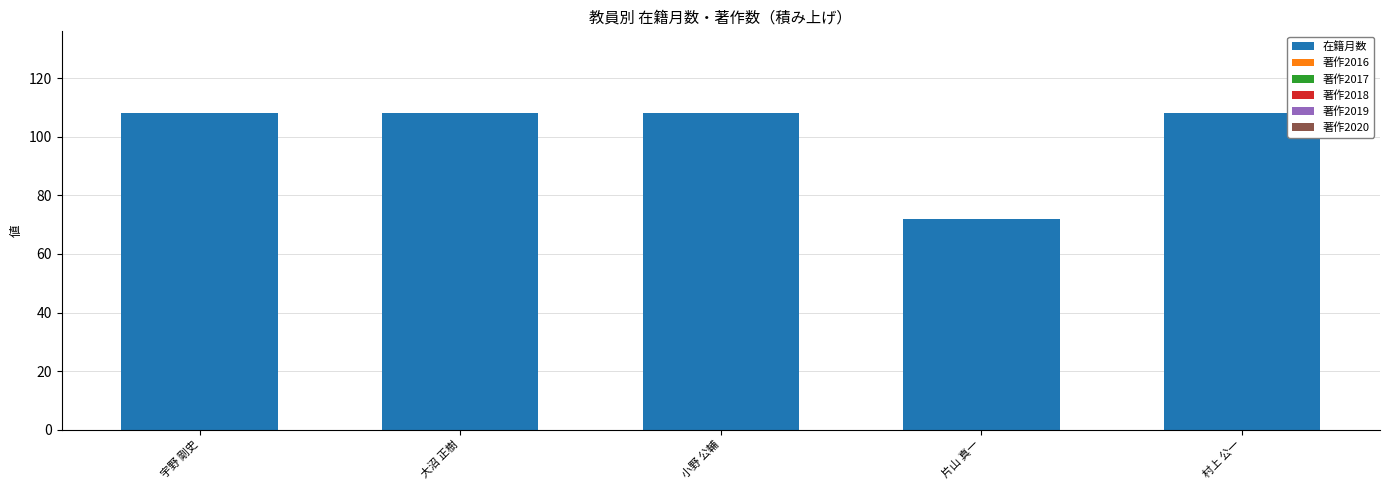

Does the chart contain any negative values?

No